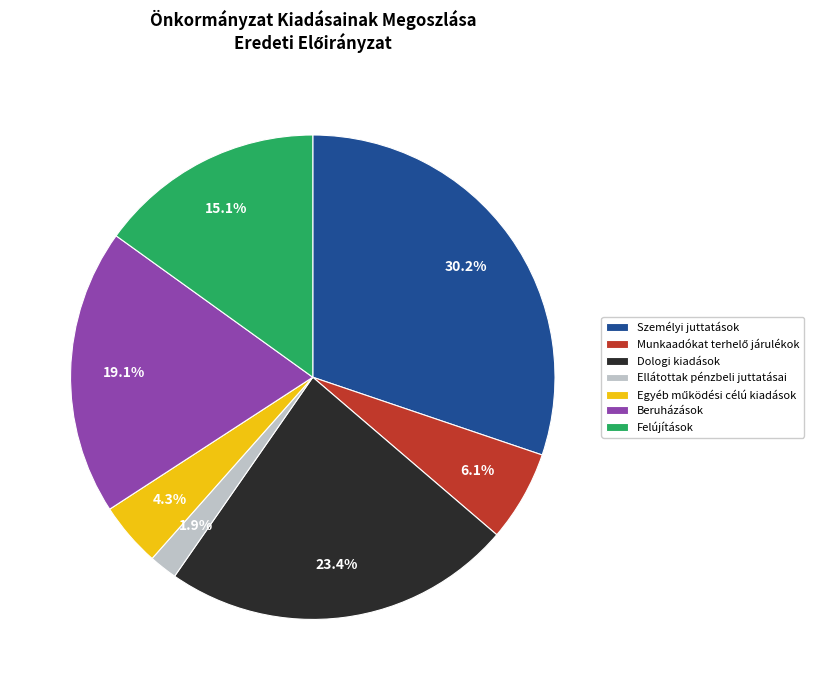

Which category has the biggest portion of the pie?

Személyi juttatások